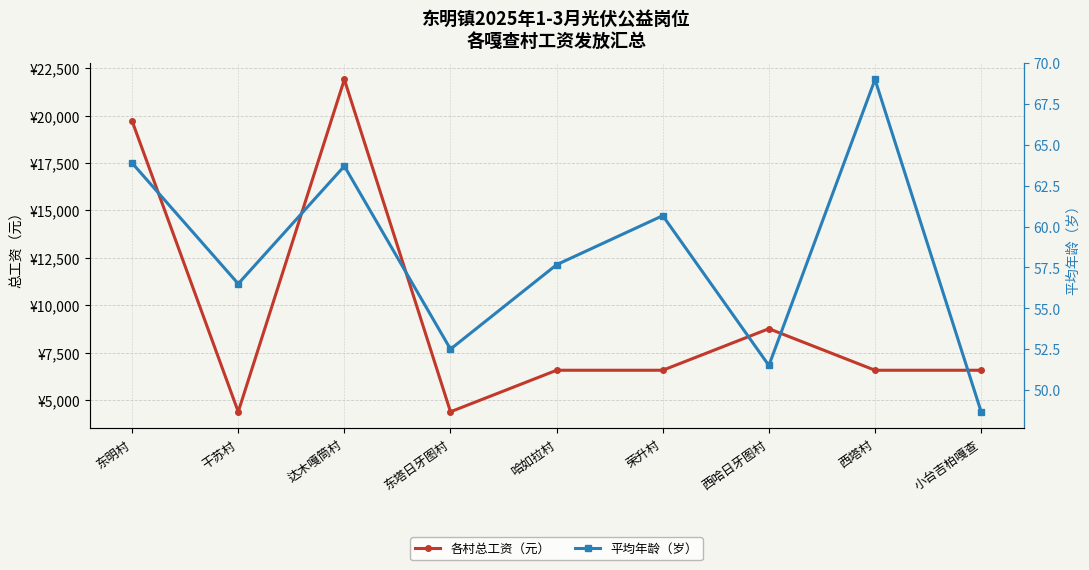

The 平均年龄（岁） series shows 84.8 at 小台吉柏嘎查. True or false?

False